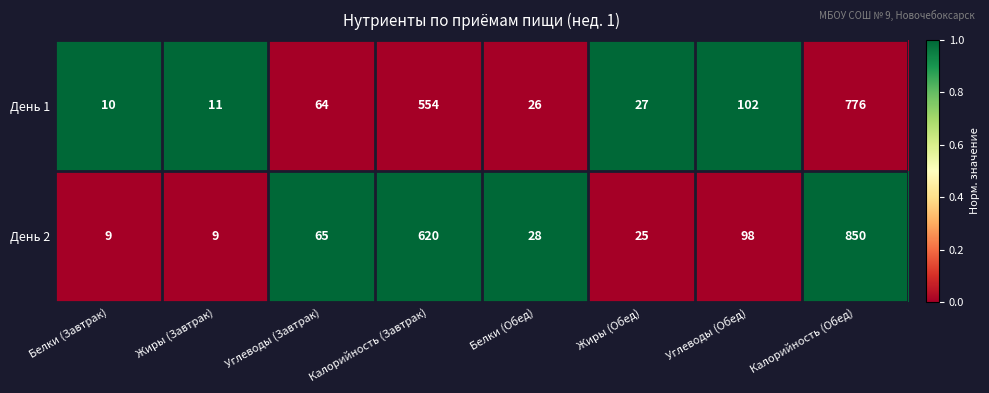

Rank the series by their average value, from lowest to highest.

День 1, День 2